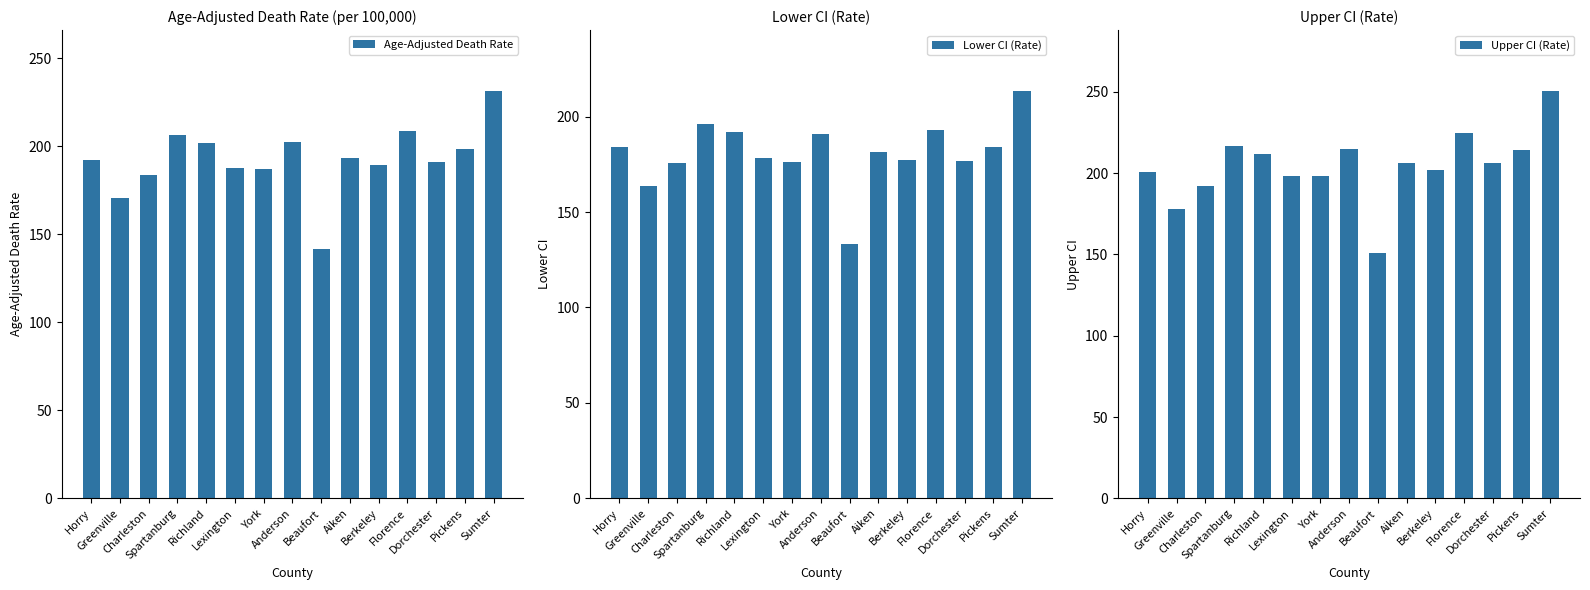

How many bars are there in total?

45